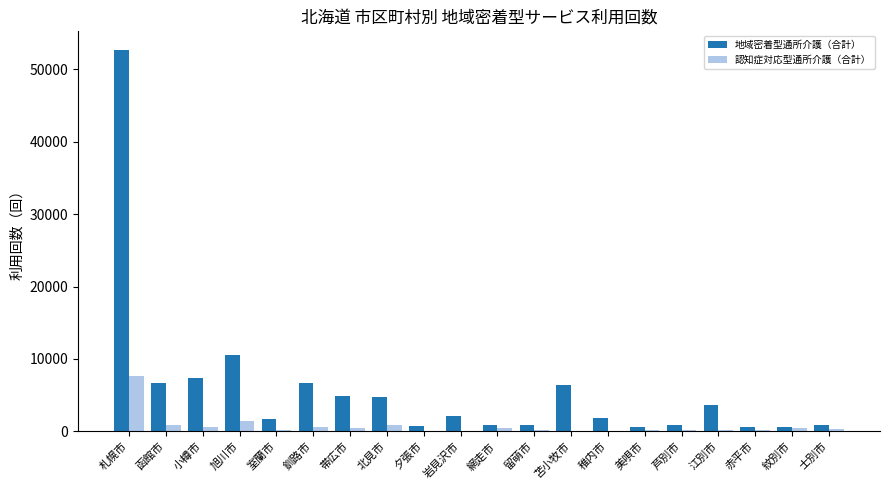

At which label is 地域密着型通所介護（合計） closest to 26583?

旭川市